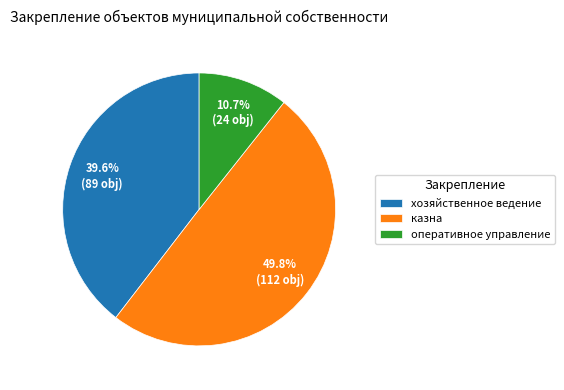

The оперативное управление slice represents 4% of the pie. True or false?

False